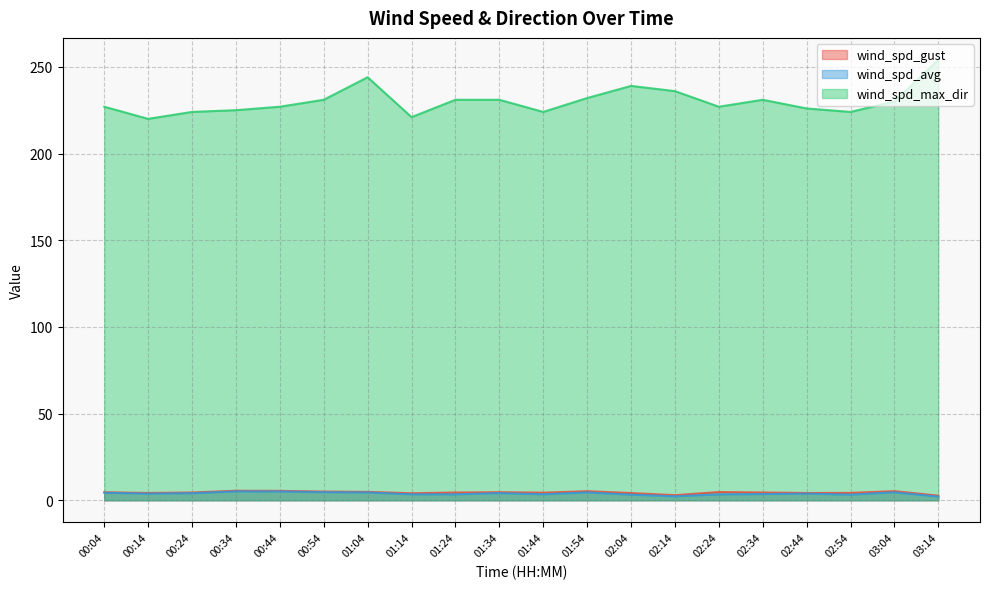

Is the value of wind_spd_gust at 03:14 greater than the value of wind_spd_avg at 01:04?

No